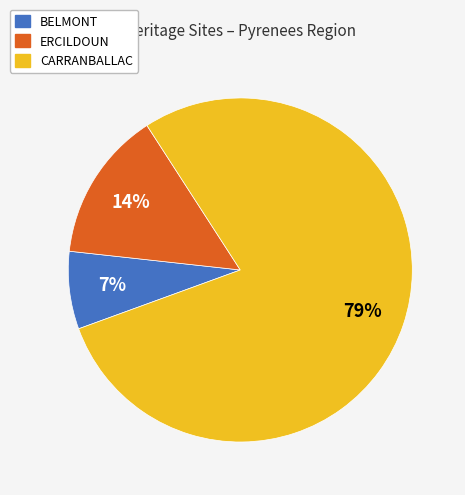

Which slice is the largest?

CARRANBALLAC